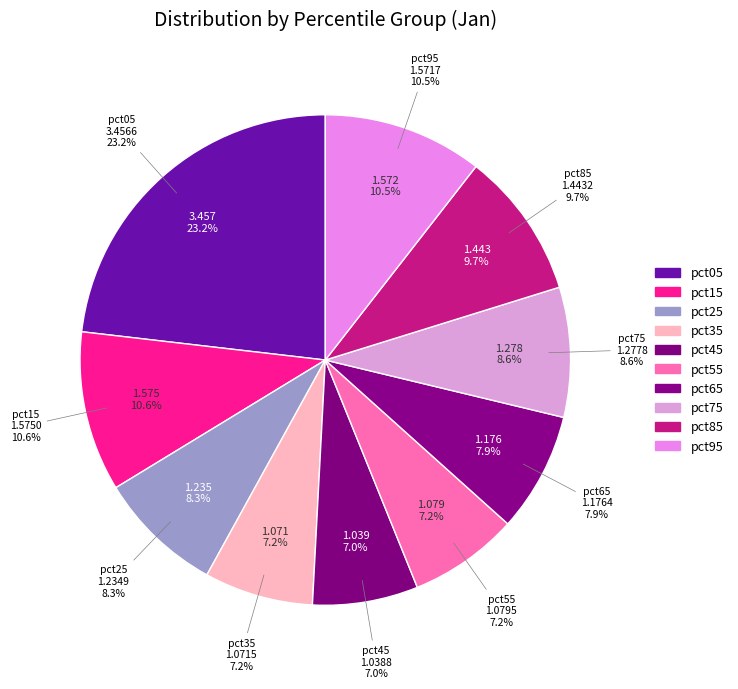

To the nearest percent, what is the combined percentage of pct95 and pct55?

18%